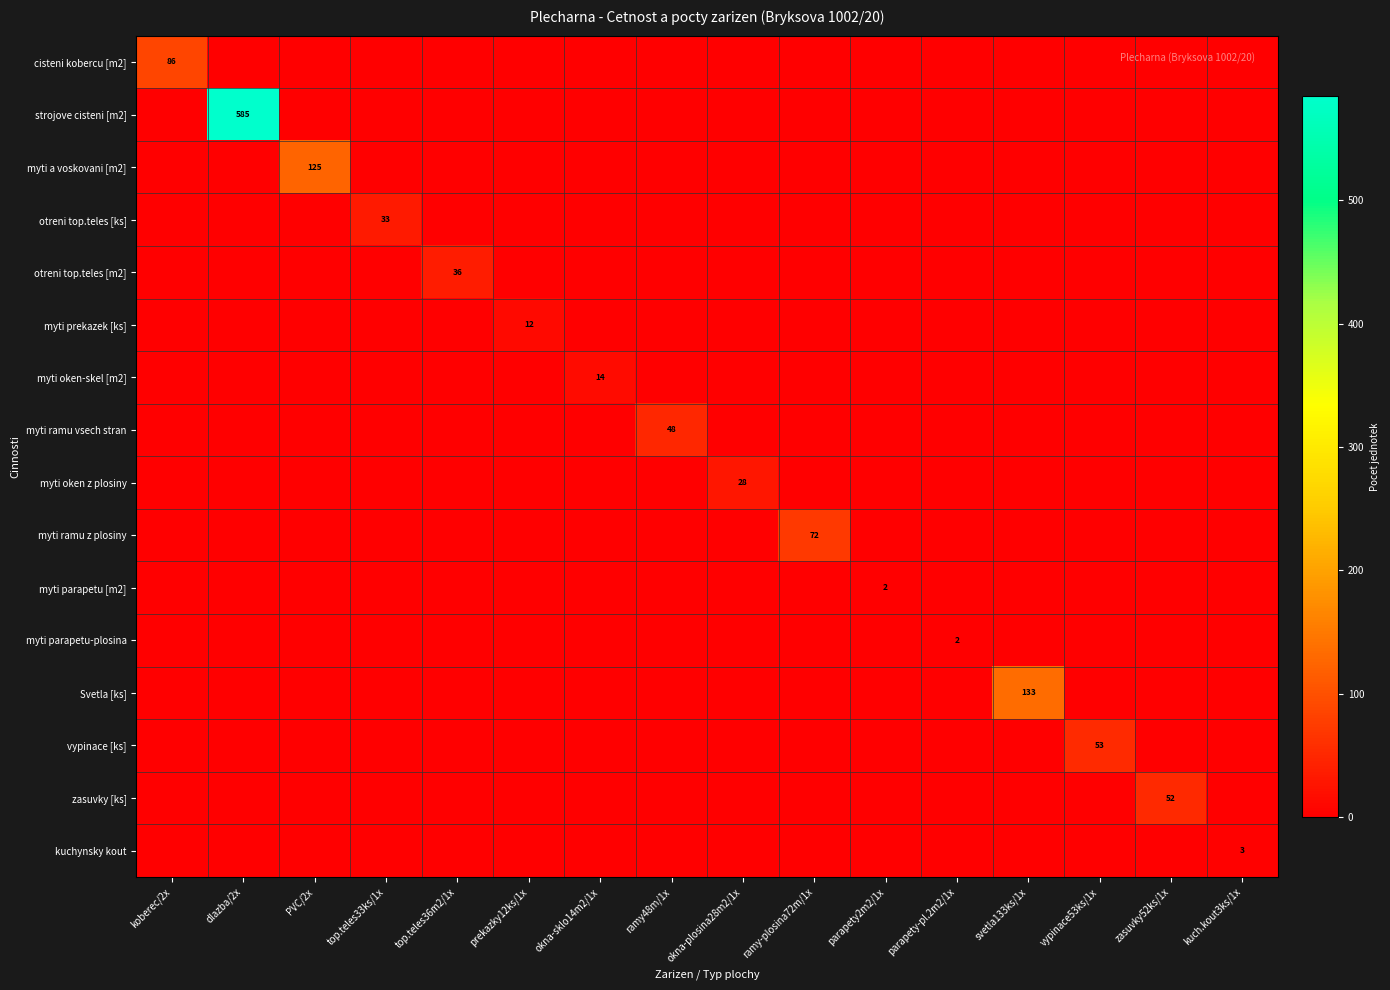

The value of myti prekazek [ks] at parapety-pl.2m2/1x is 4. True or false?

False